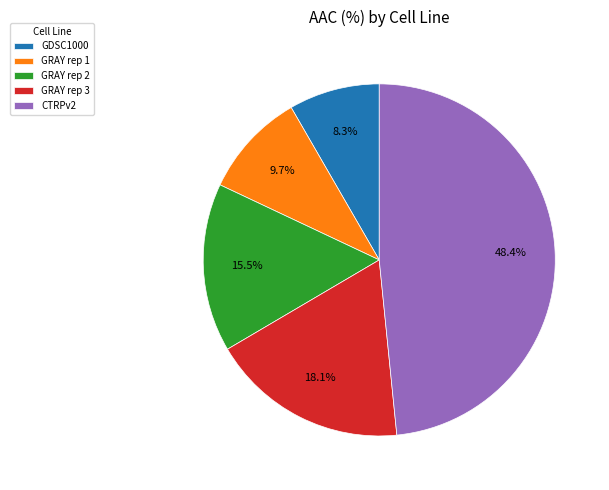

To the nearest percent, what percentage of the pie is GRAY rep 3?

18%